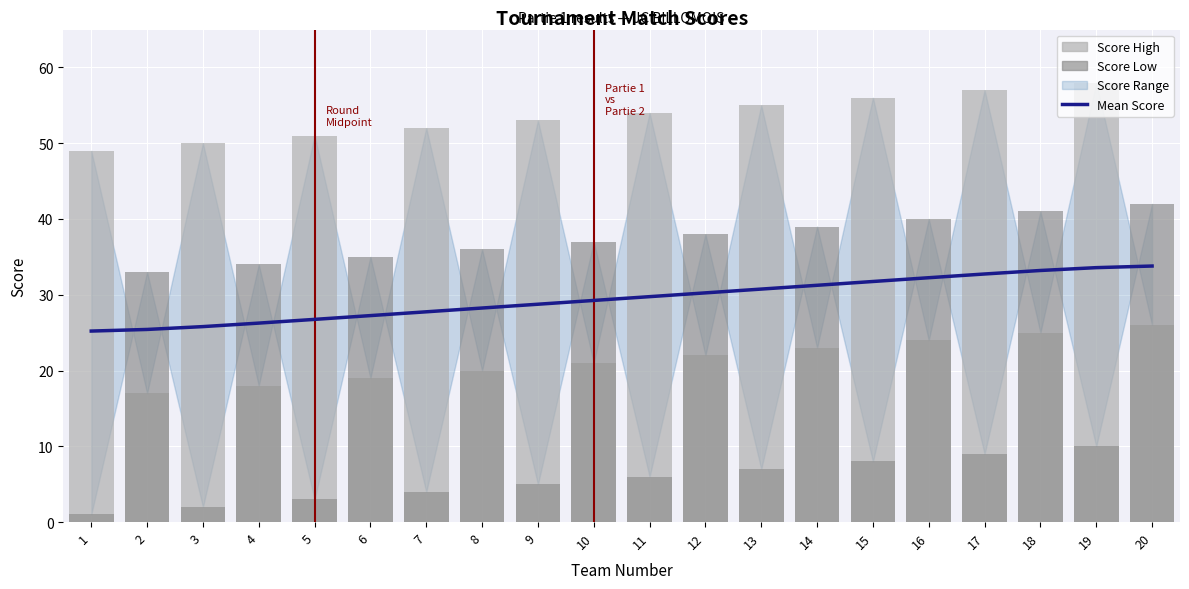

Between 2 and 14, which series saw the biggest shift?

Score High